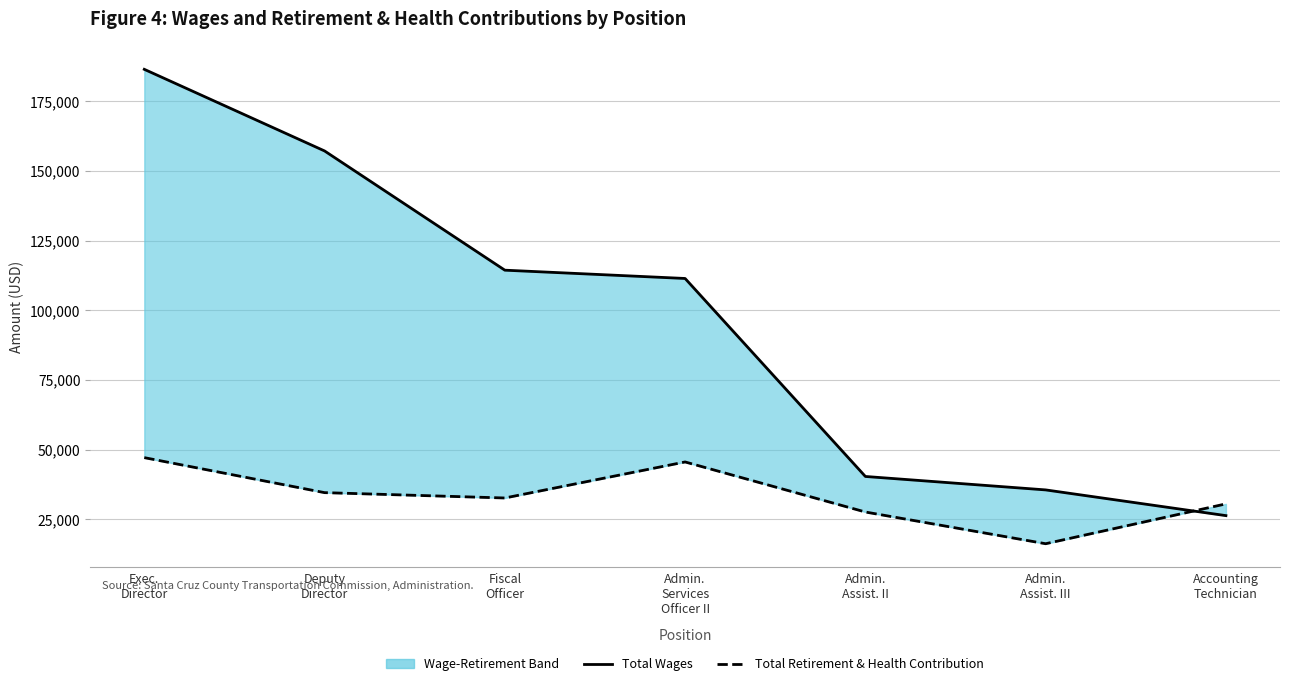

Which series ends up on top after the final intersection of Total Retirement & Health Contribution and Total Wages?

Total Retirement & Health Contribution